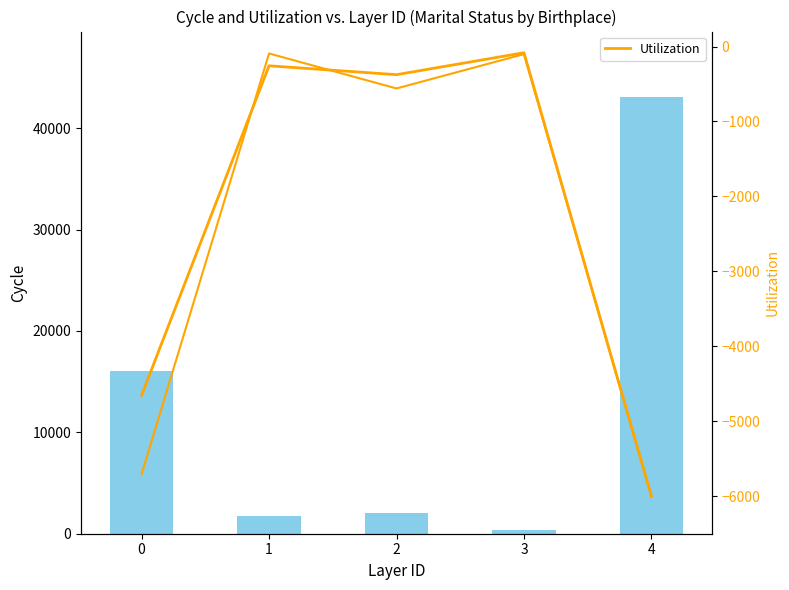

At which category is the sum across all series the highest?

4